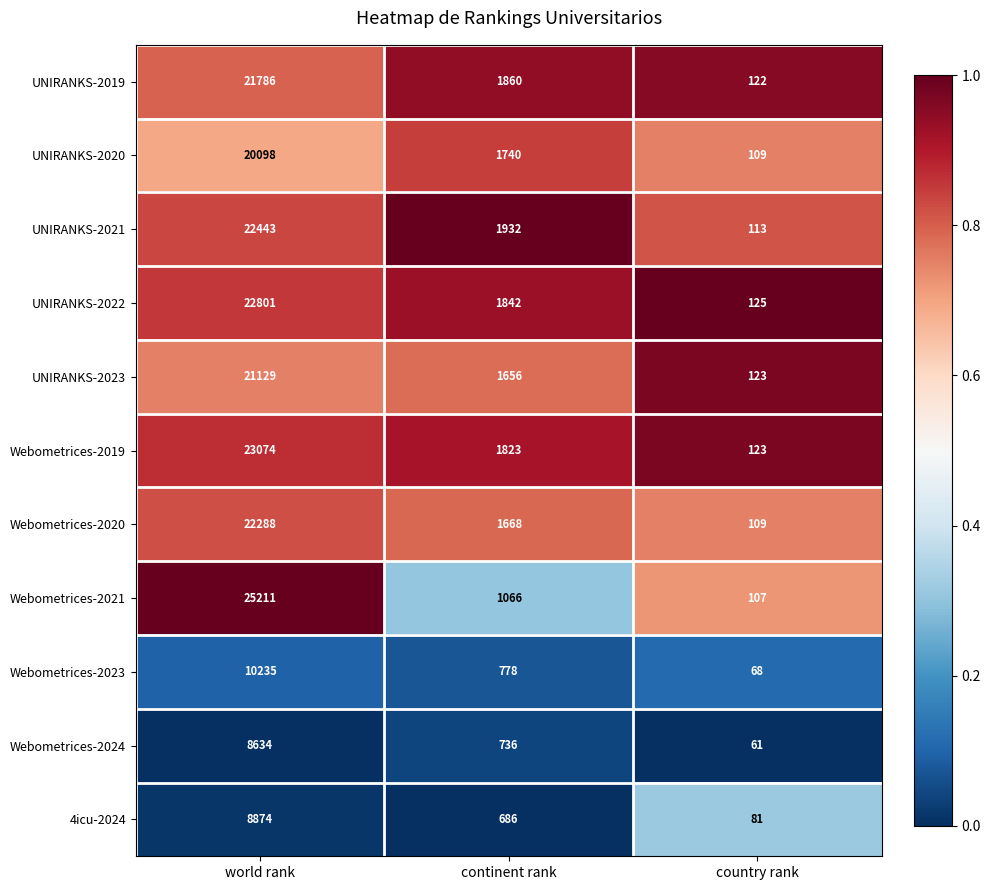

At which category is the sum across all series the highest?

world rank